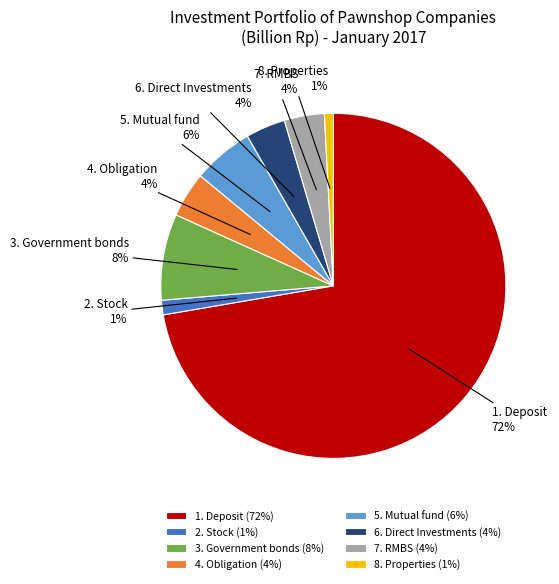

What percentage is the 6. Direct Investments slice, to the nearest percent?

4%